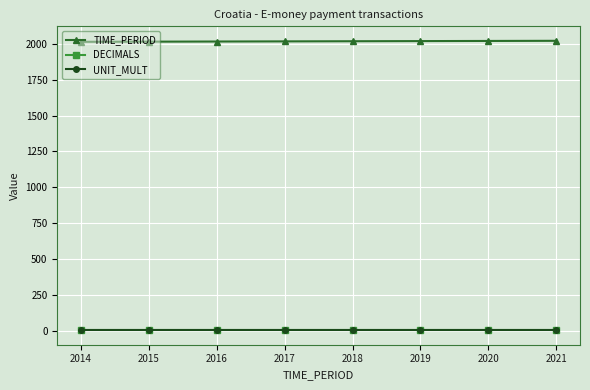

Is the value of TIME_PERIOD at 2014 greater than the value of UNIT_MULT at 2020?

Yes